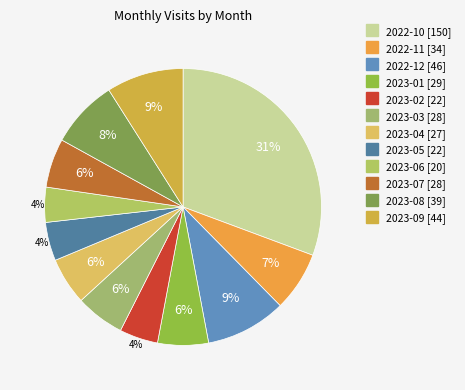

How many segments does this pie chart have?

12